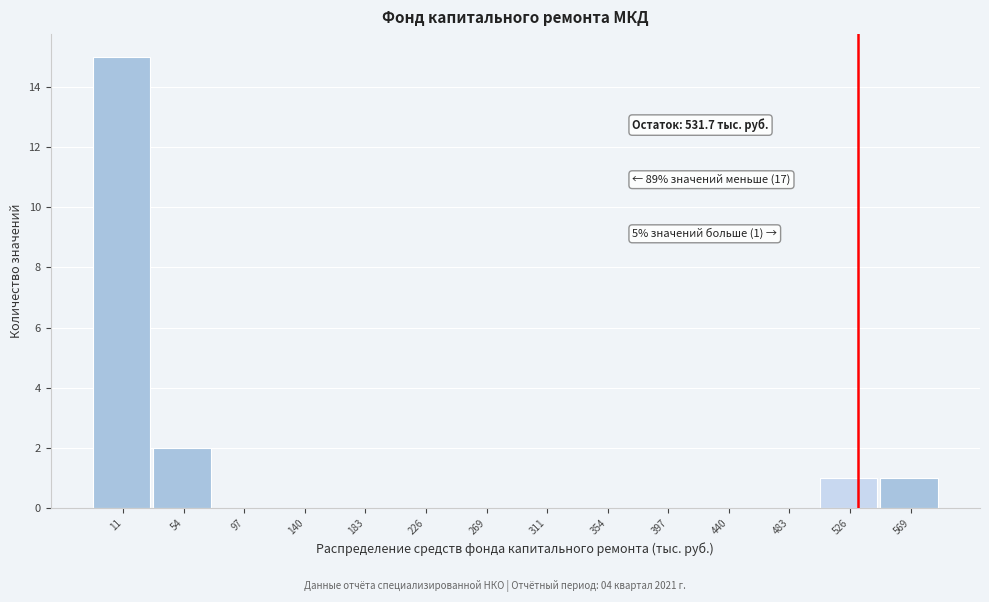

Over which range of the x-axis is the bar tallest?

-10 to 35